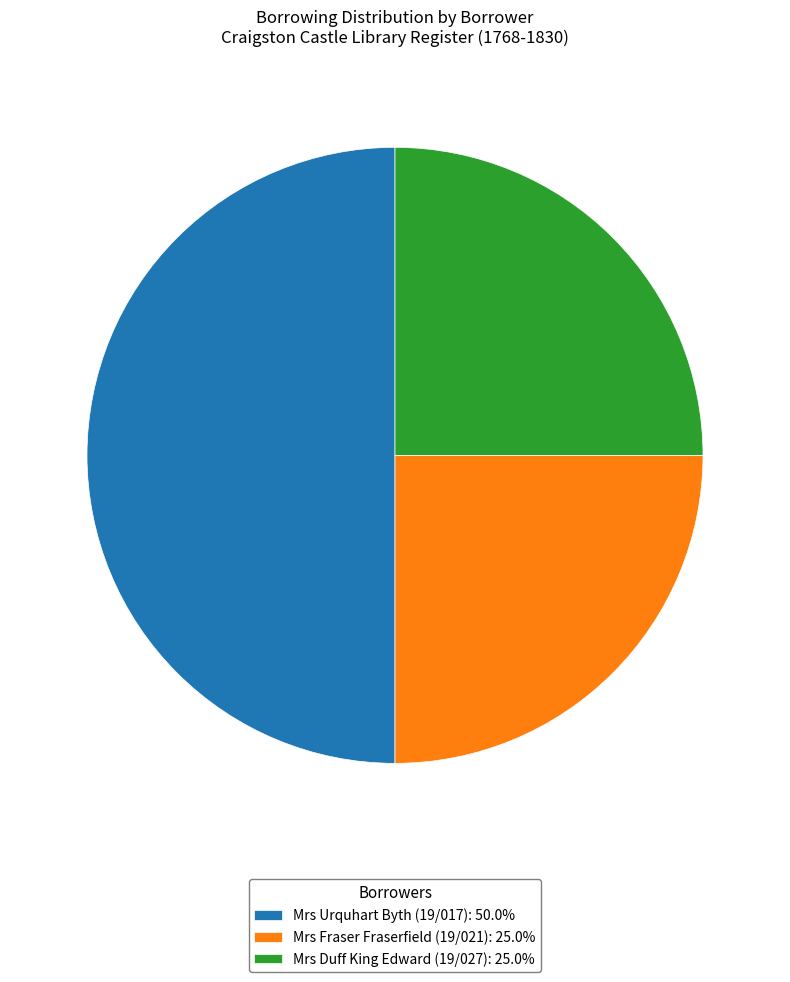

What is the ratio of the value at Mrs Urquhart Byth (19/017): 50.0% to the value at Mrs Duff King Edward (19/027): 25.0%?

2.0